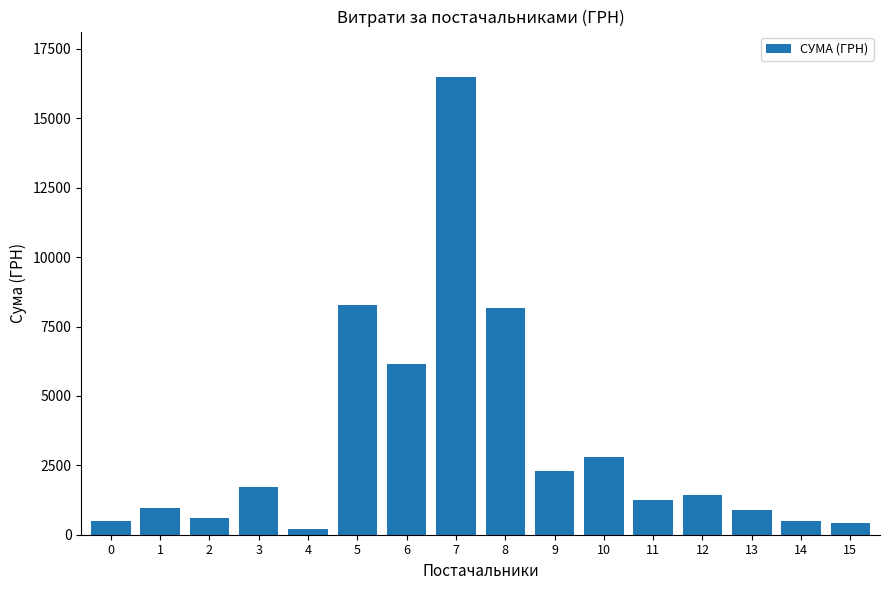

How many categories are shown in the chart?

16